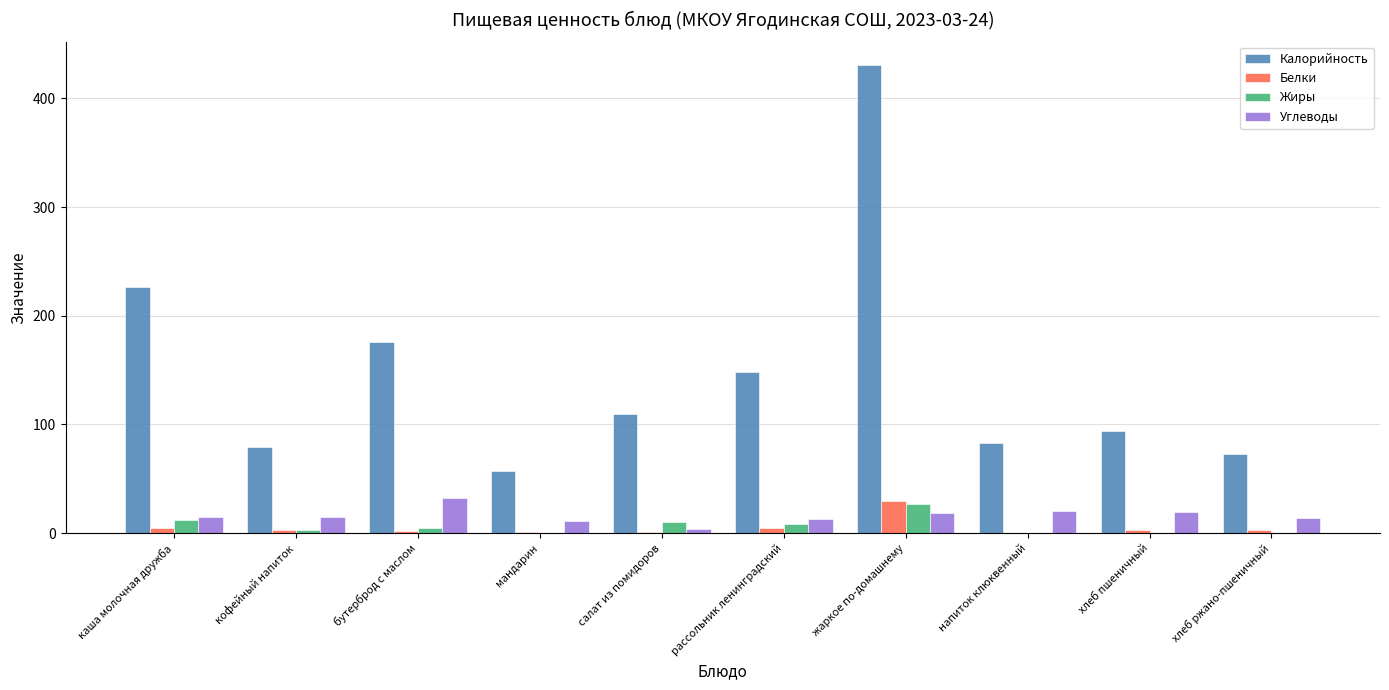

Does the chart contain stacked bars?

No